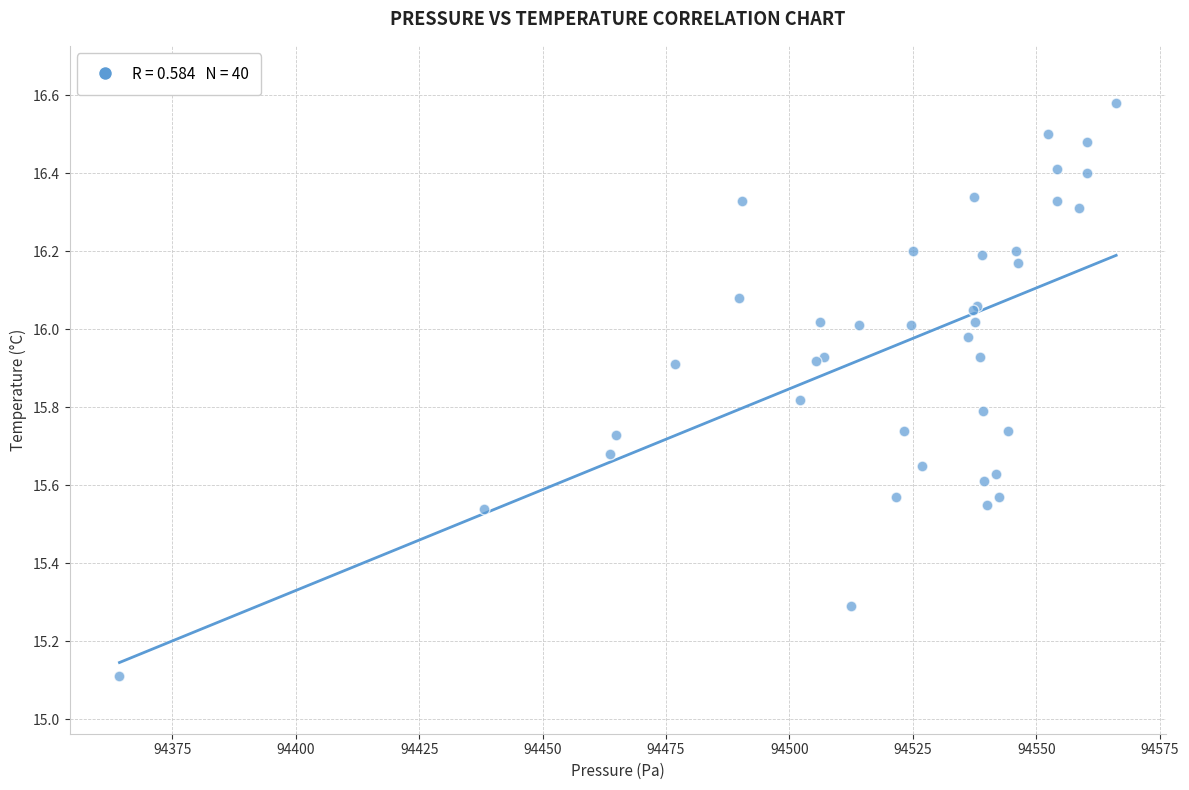

What Y value in the scatter plot is closest to 15?

15.1